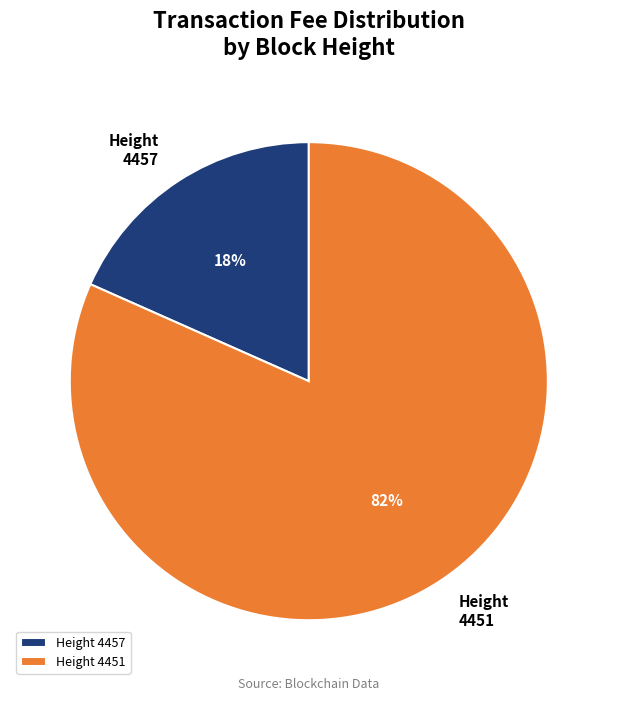

To the nearest percent, what is the combined percentage of 4457 and 4451?

100%